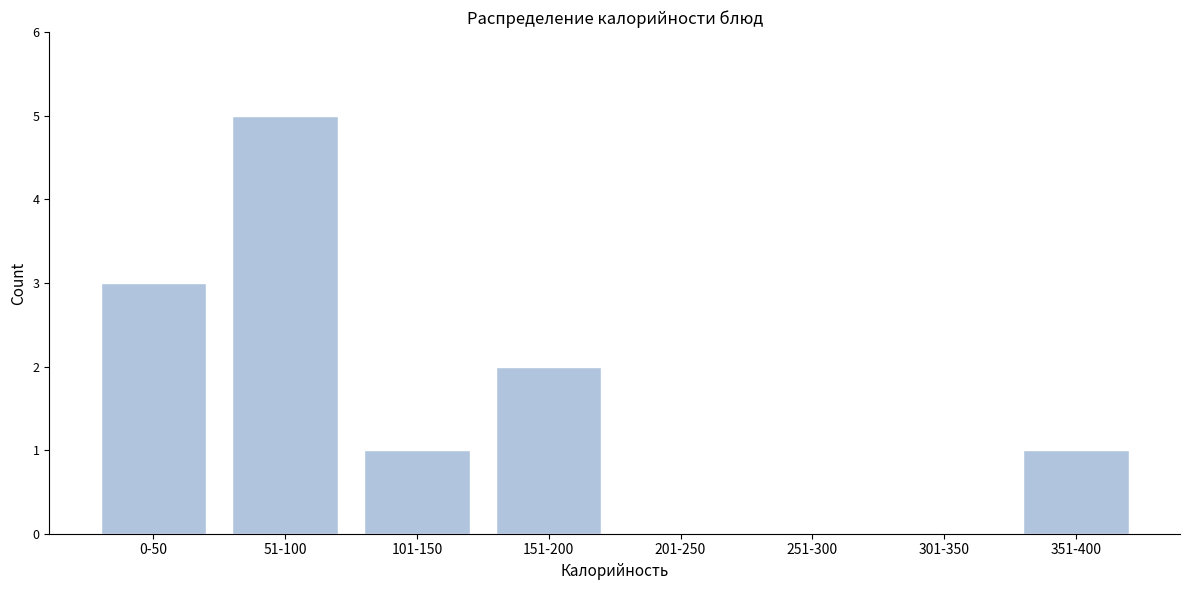

Reading right to left, what are all the values shown in this chart?

351-400=1	301-350=0	251-300=0	201-250=0	151-200=2	101-150=1	51-100=5	0-50=3